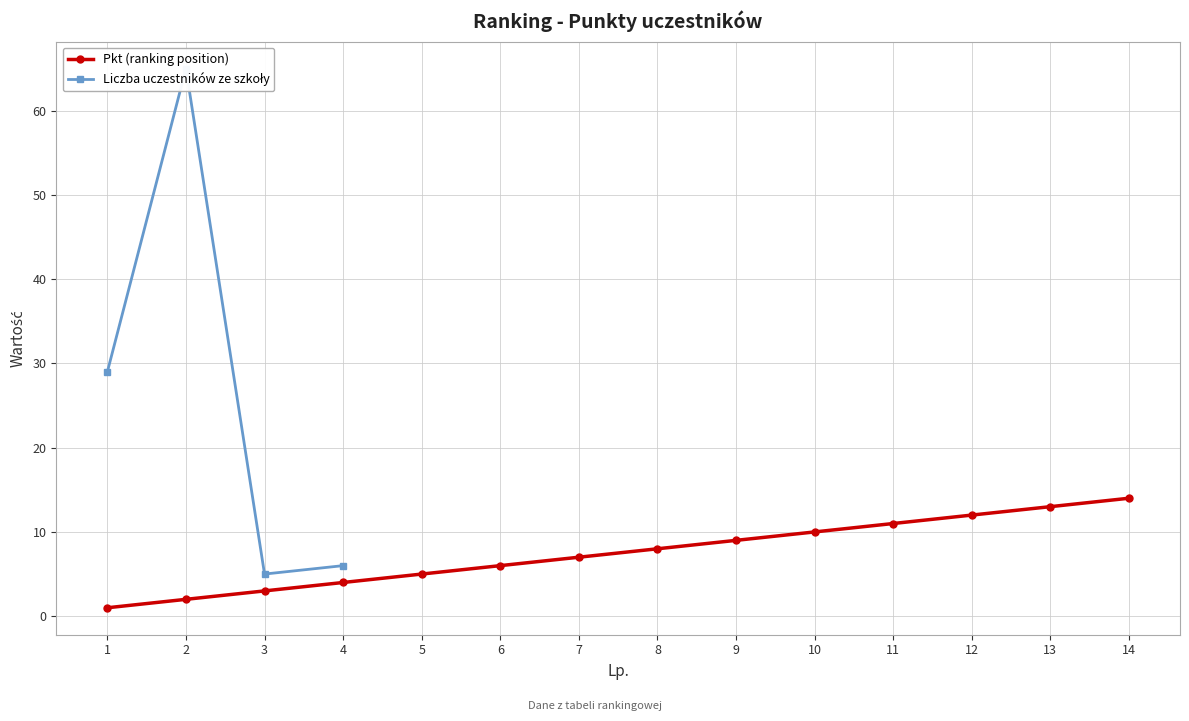

True or false: the data has more than 1 interior local peaks.

False